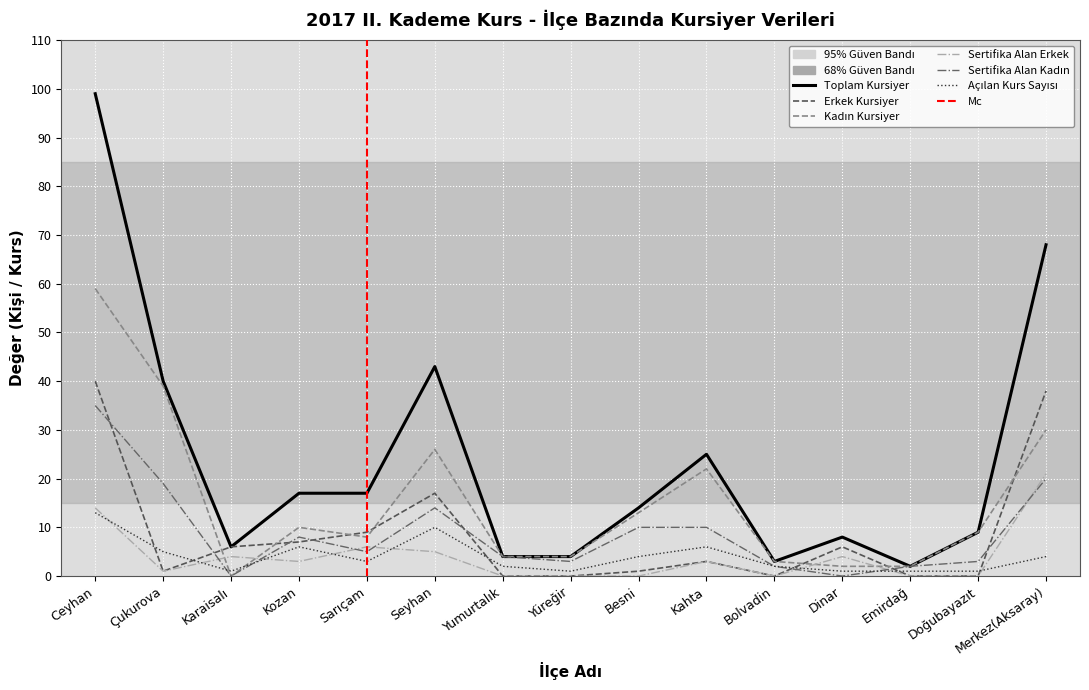

Is it true that Erkek Kursiyer equals 6 at Dinar?

True